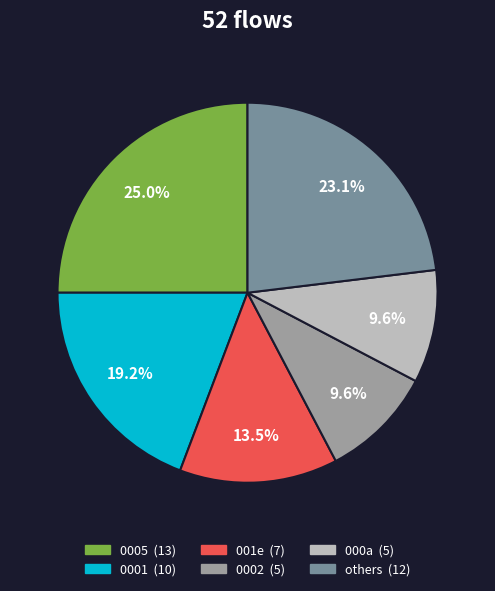

How many segments does this pie chart have?

6